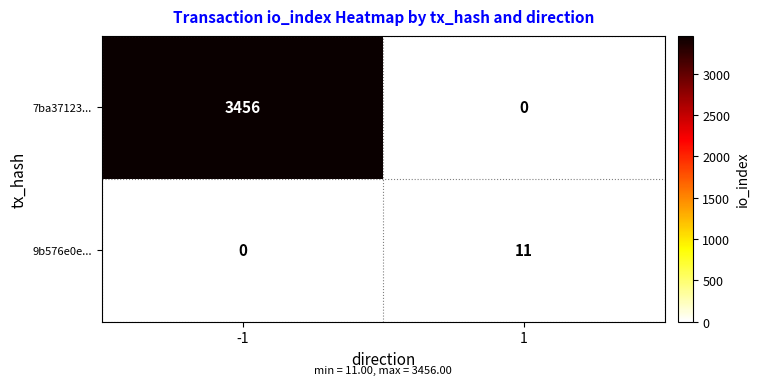

What is the maximum value shown in the chart?

3456